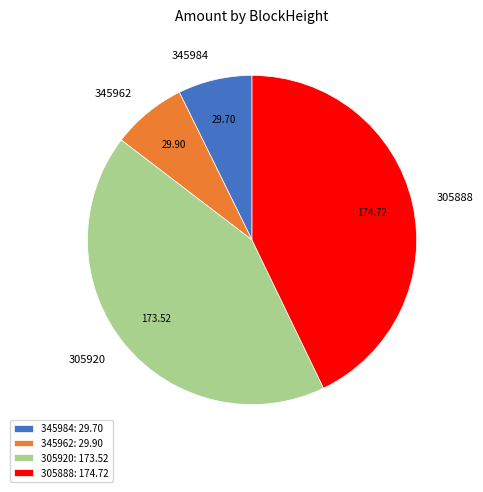

How many segments does this pie chart have?

4